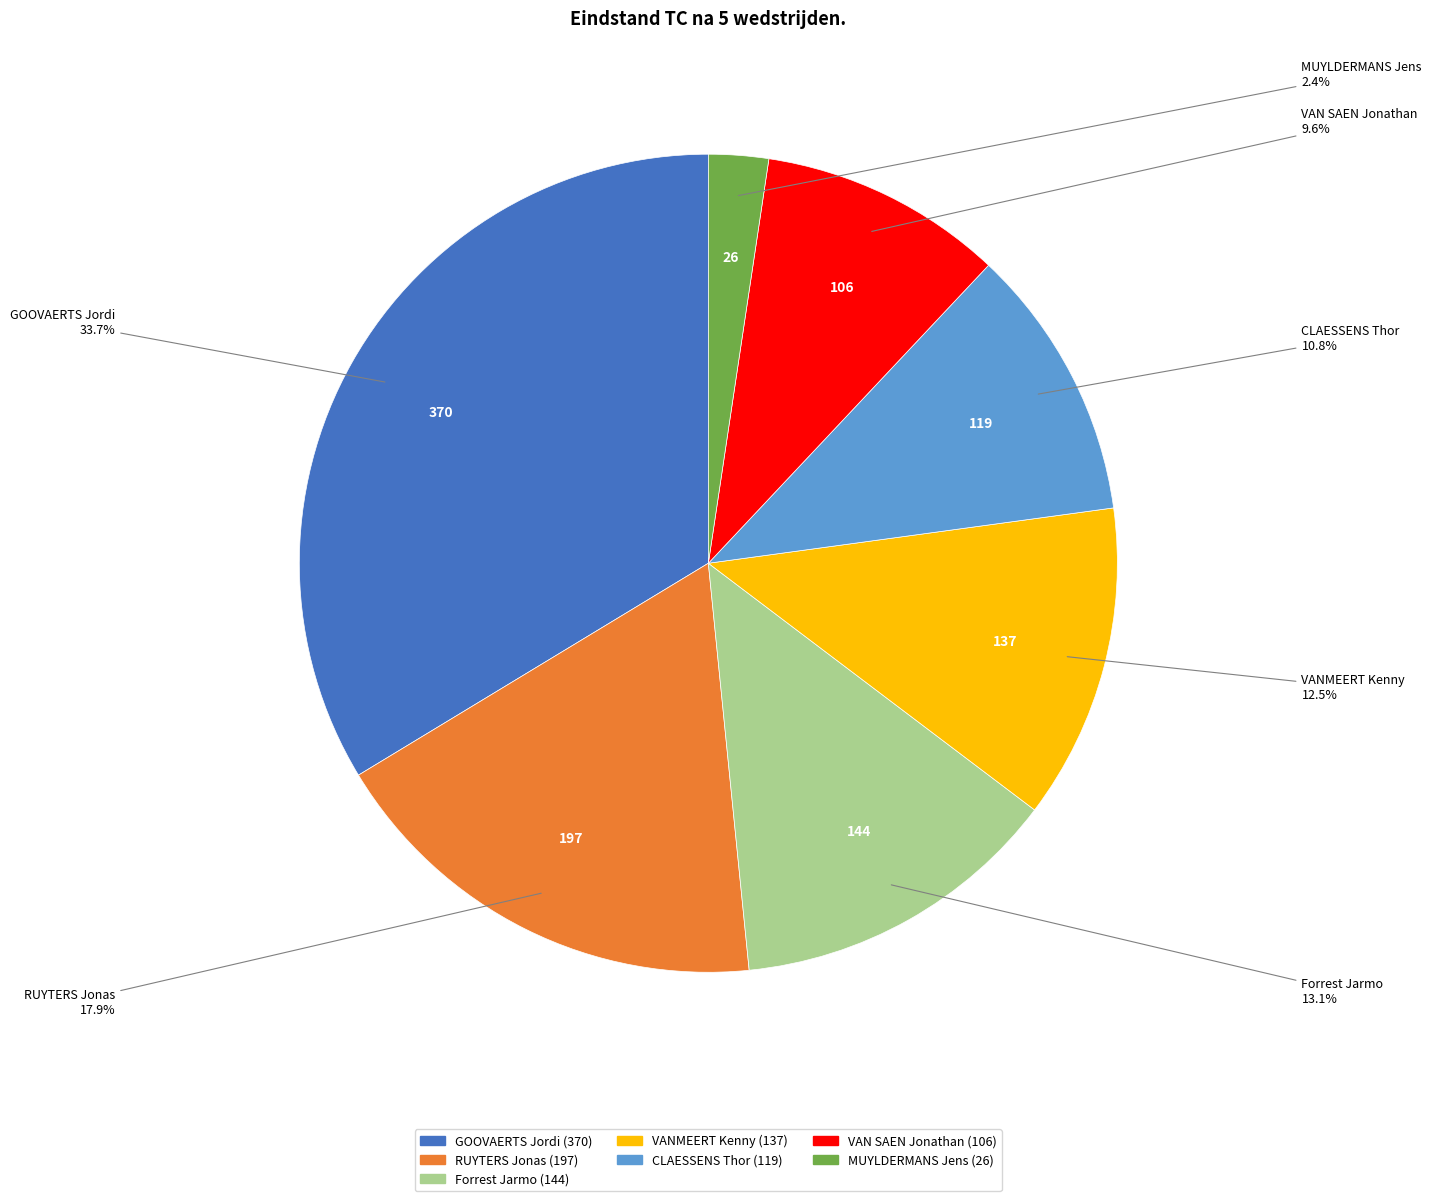

Is it true that RUYTERS Jonas is 7% of the pie?

False